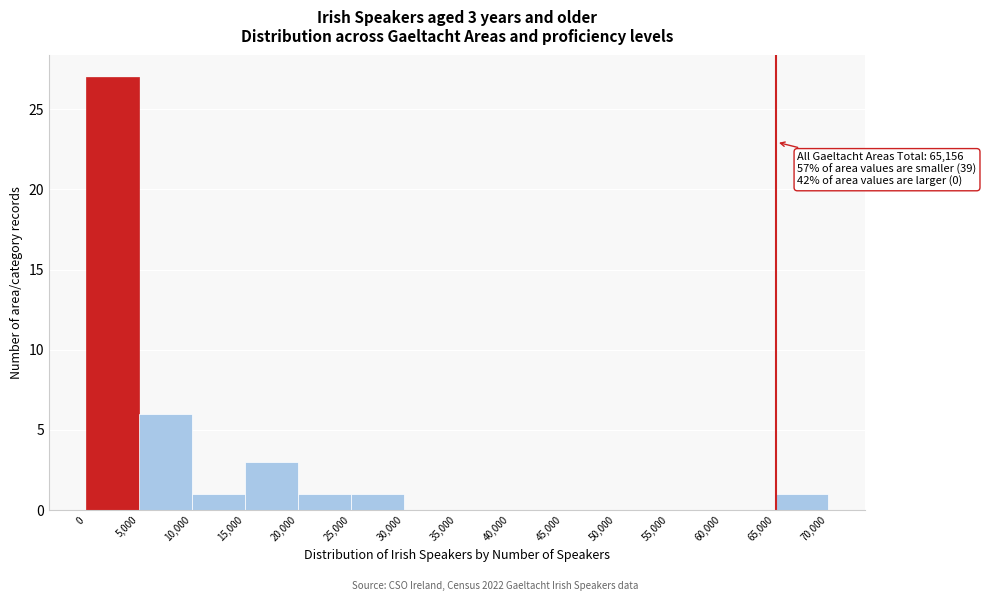

Over which range of the x-axis is the bar tallest?

0 to 5,000